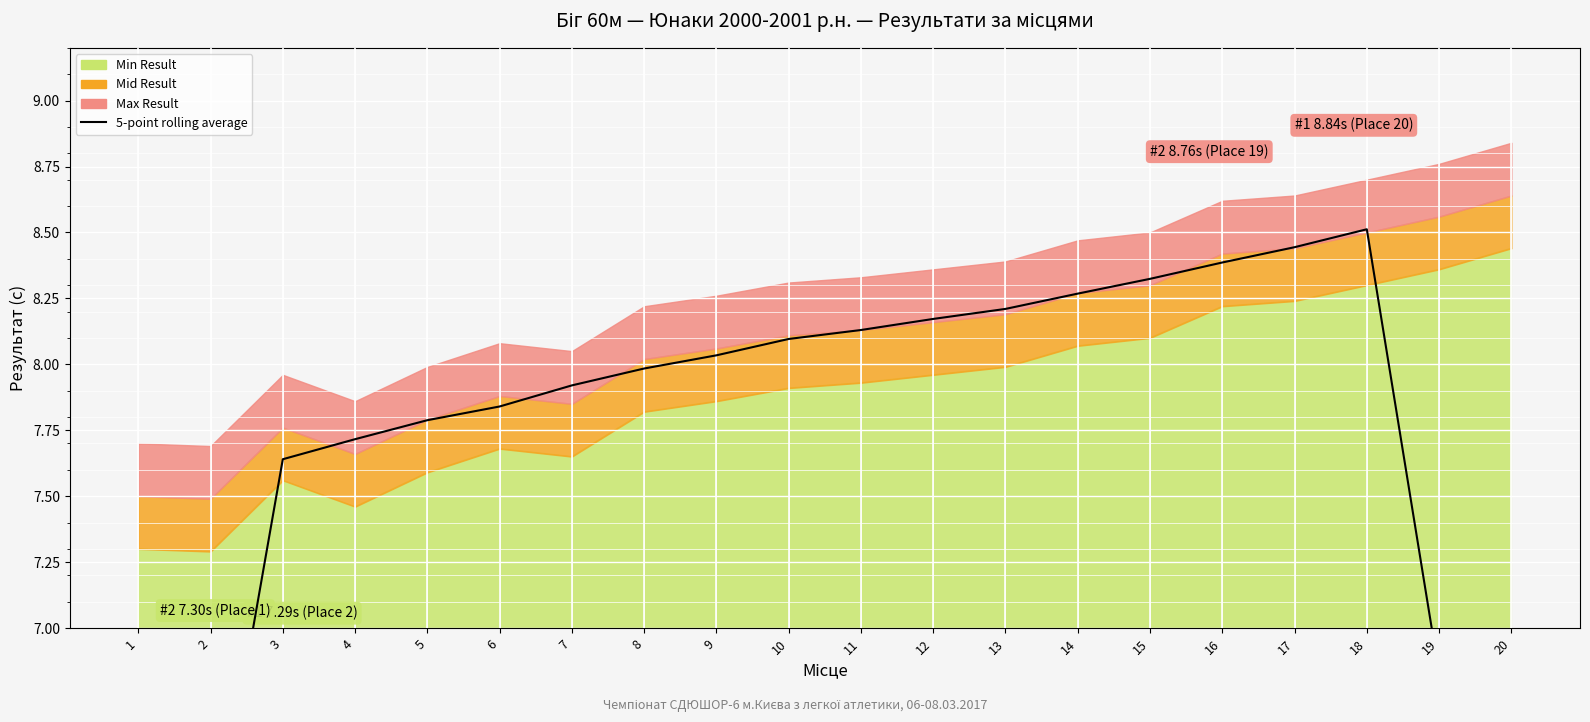

Reading right to left, what are all the values shown in this chart?

20=5.1	19=6.8	18=8.5	17=8.4	16=8.4	15=8.3	14=8.3	13=8.2	12=8.2	11=8.1	10=8.1	9=8.0	8=8.0	7=7.9	6=7.8	5=7.8	4=7.7	3=7.6	2=6.1	1=4.5